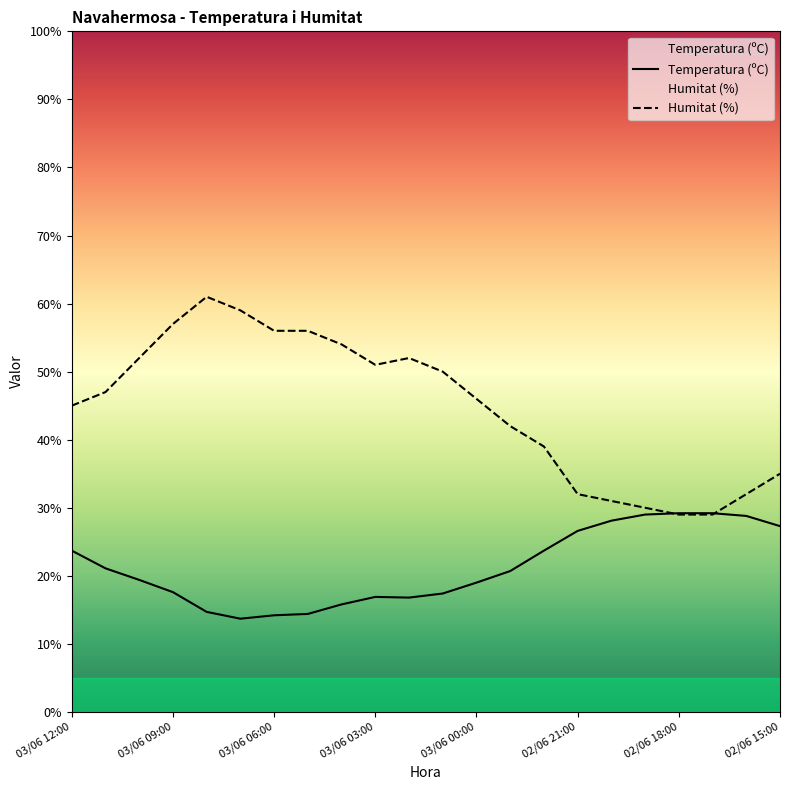

The value of Humitat (%) at 02/06 15:00 is 62.4. True or false?

False